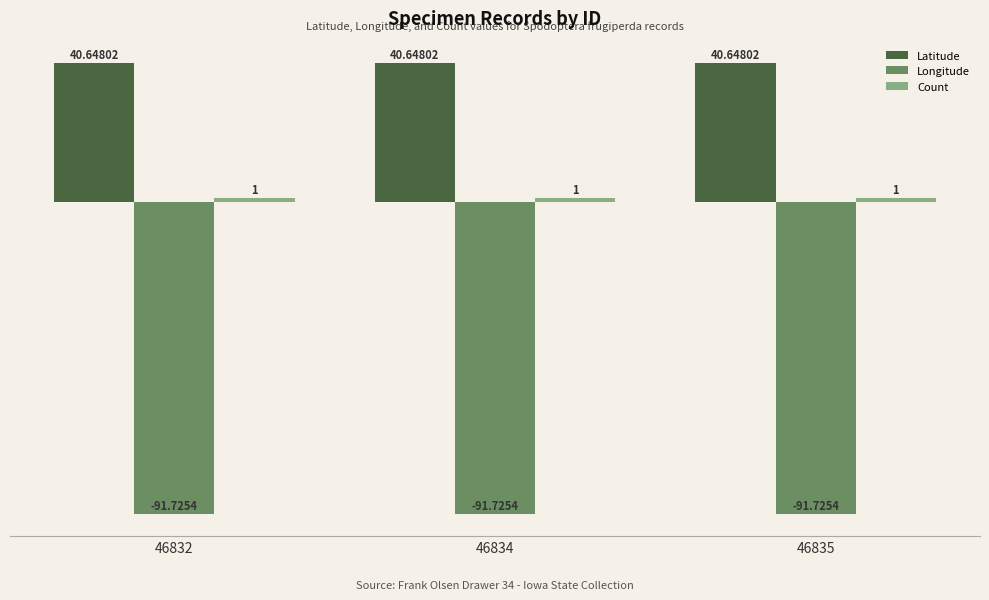

Which series has the largest total across all categories?

Latitude